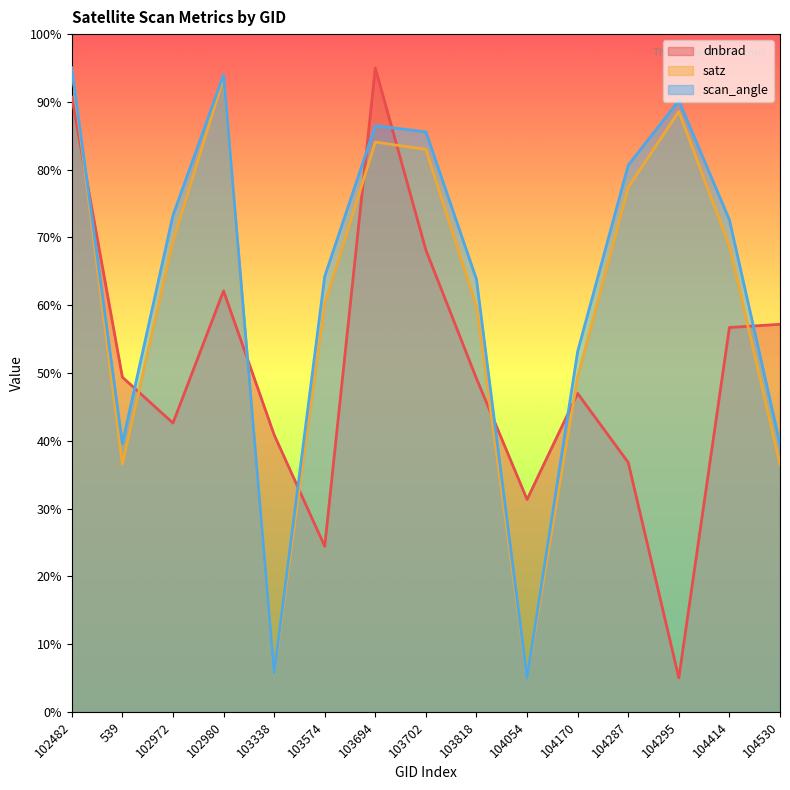

What is the maximum value for scan_angle?

95.0